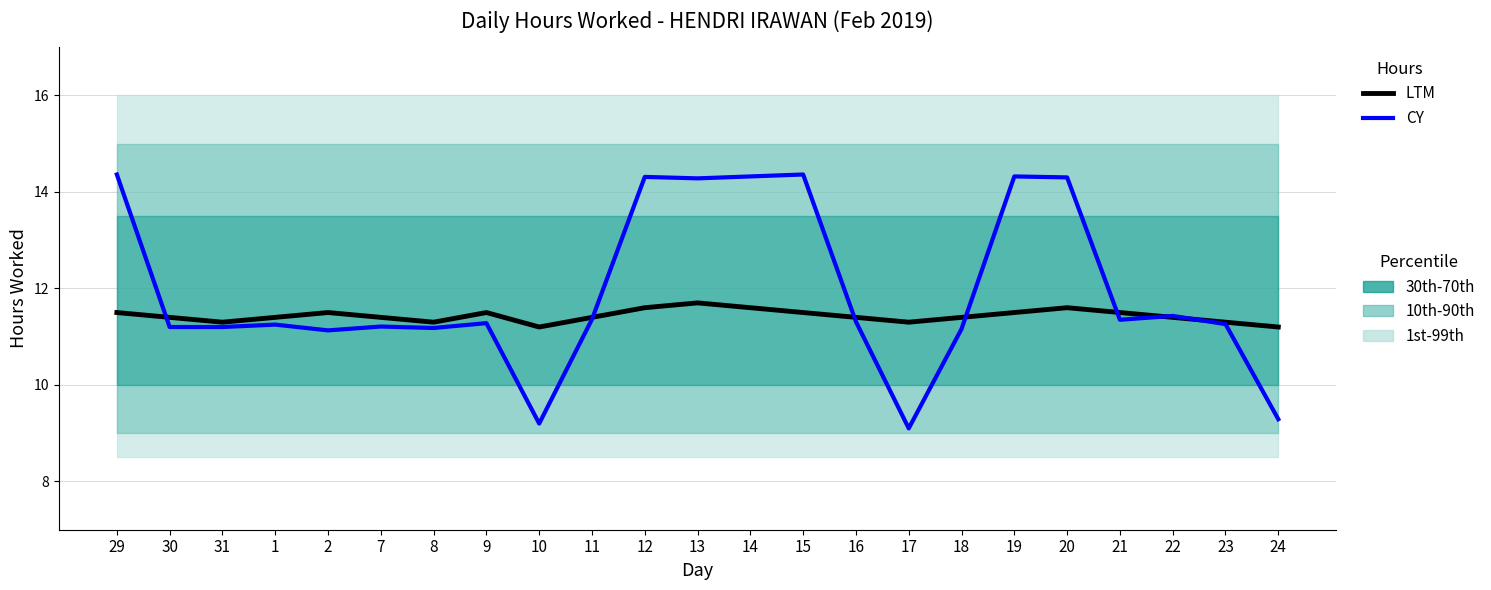

Which series changed the most between 14 and 24?

CY